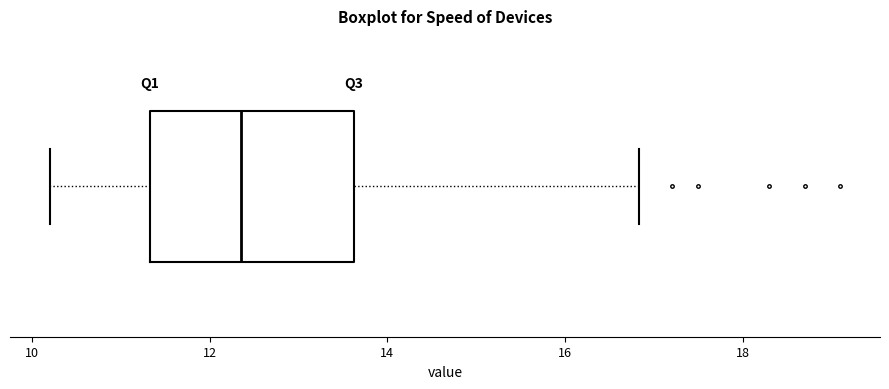

Transcribe this box plot: give where the median line is, the range the box spans, and where the two whiskers end, as read against the x-axis. The values are not printed on the chart, so give them approximately, as read against the axis.

median 12.4, box 11.4 to 13.6, whiskers 10.2 to 16.8